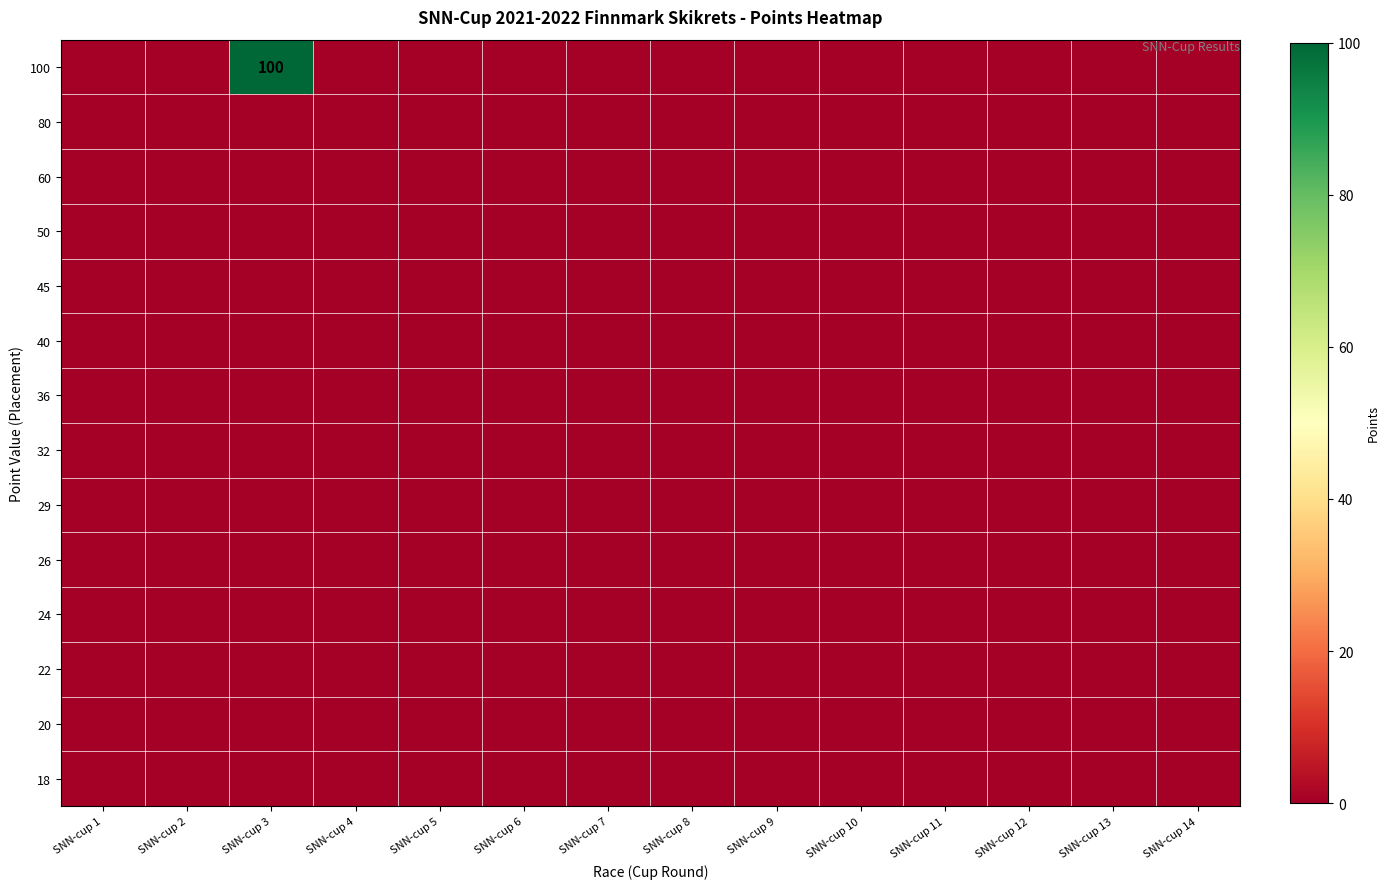

List the labels in order of 36 value, smallest first.

SNN-cup 1, SNN-cup 2, SNN-cup 3, SNN-cup 4, SNN-cup 5, SNN-cup 6, SNN-cup 7, SNN-cup 8, SNN-cup 9, SNN-cup 10, SNN-cup 11, SNN-cup 12, SNN-cup 13, SNN-cup 14